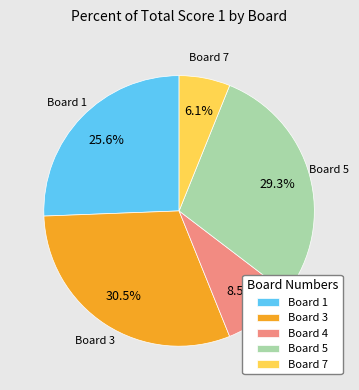

What percentage do Board 3 and Board 5 together represent?

59.8%